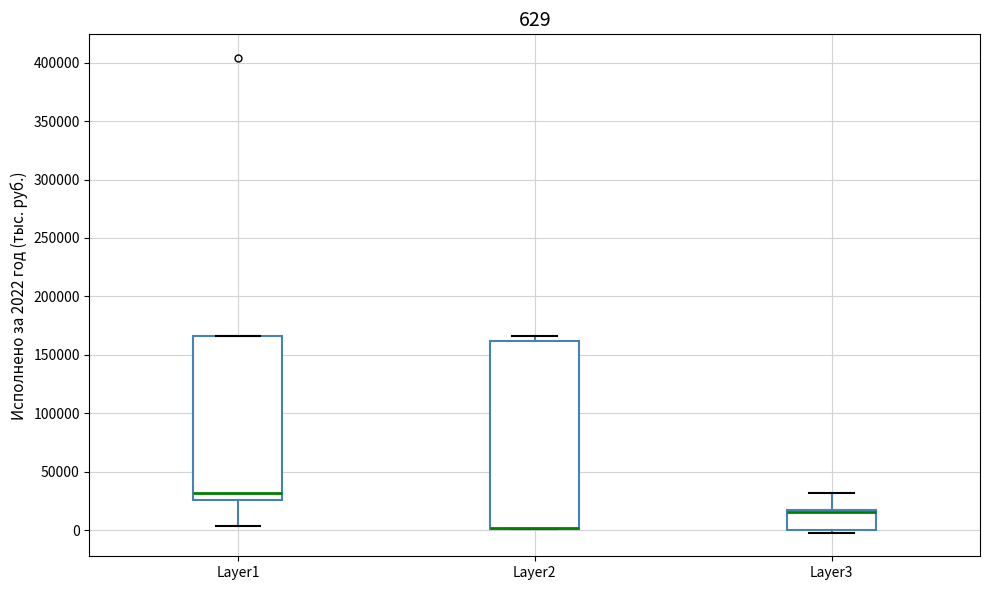

Which box is the tallest, from its lower edge to its upper edge?

Layer2